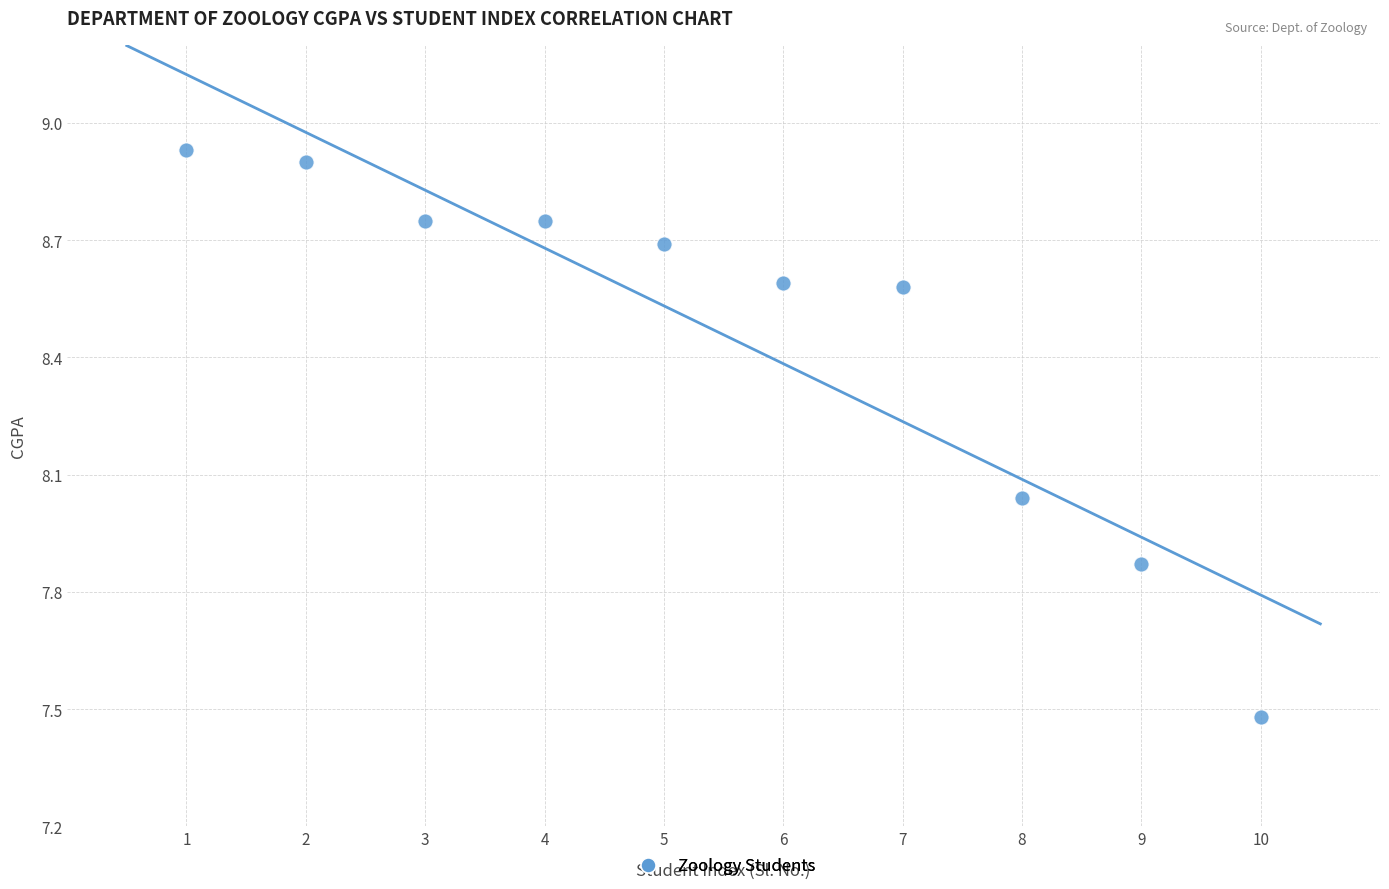

What is the average X value?

5.5